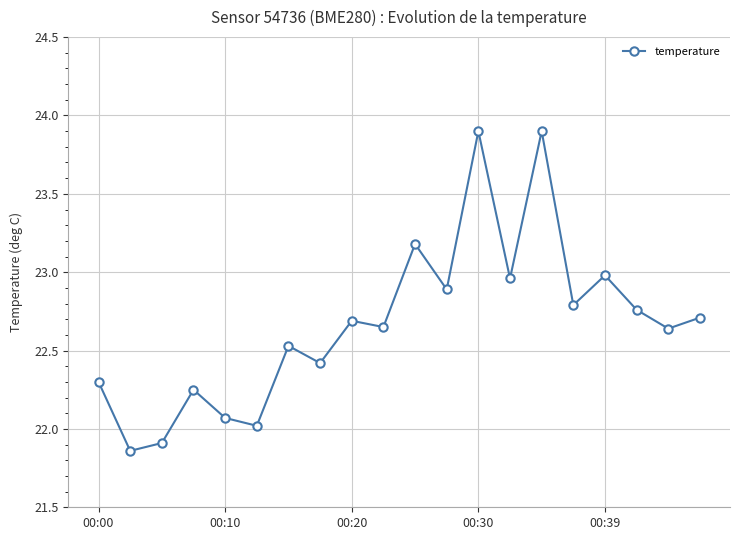

What is the difference between the maximum and minimum values?

2.0